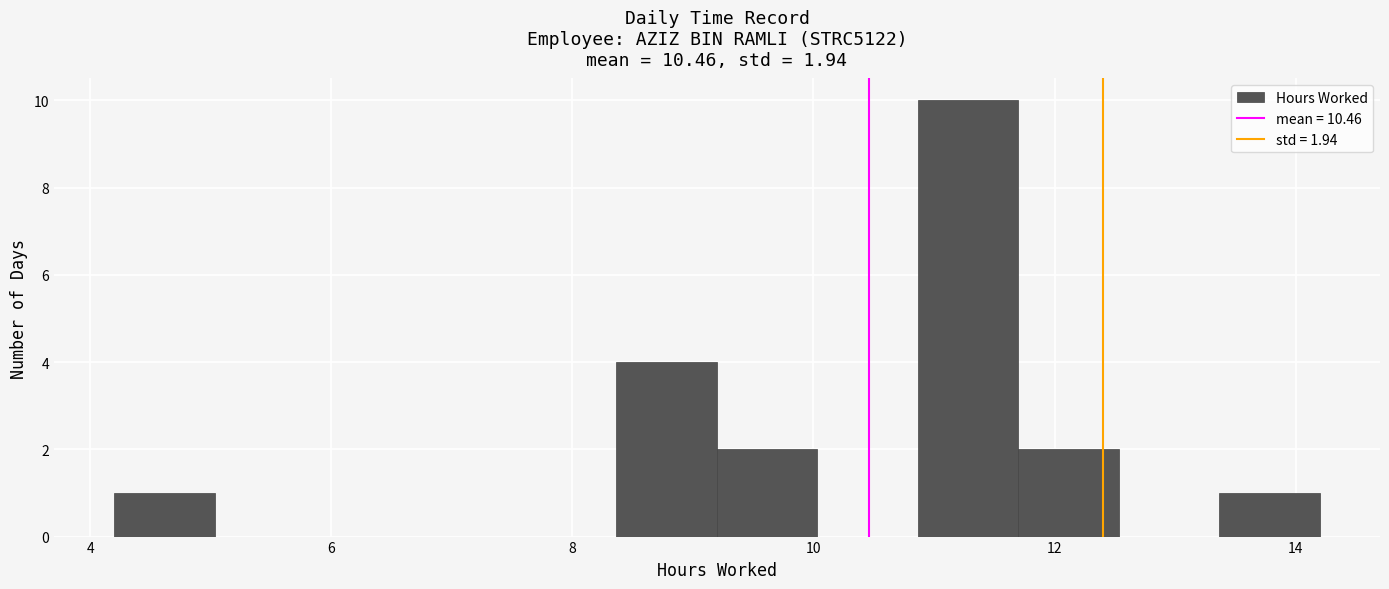

What is the height of the bar covering 9.2 to 10.0 on the x-axis? Neither the bar edges nor the heights are printed on the chart, so give them approximately, as read against the axes.

2